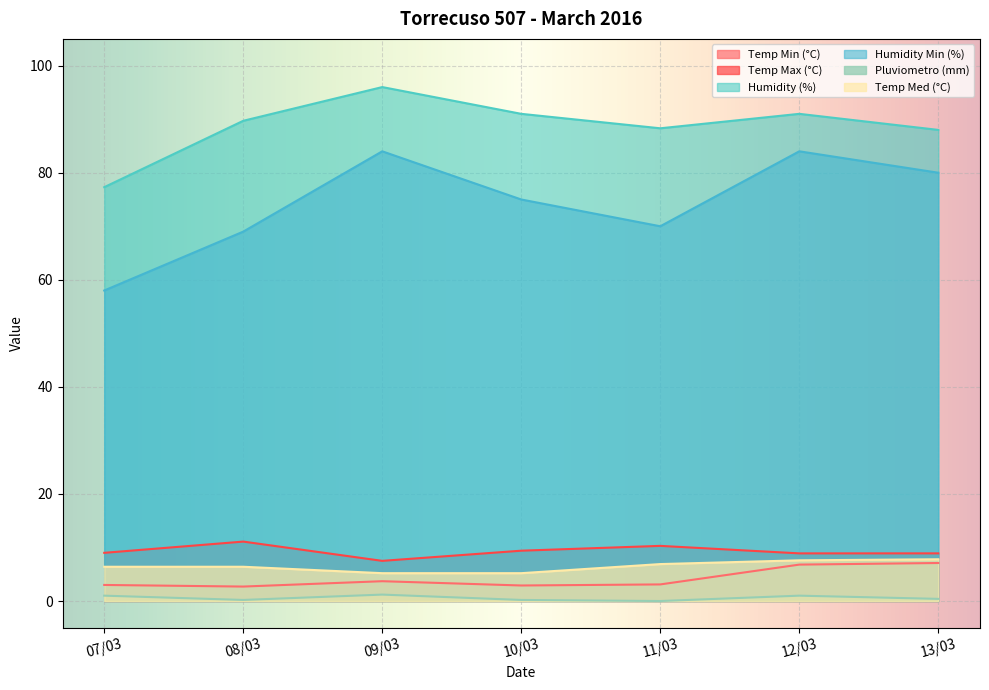

In Pluviometro (mm), how many points are lower than both neighbors (excluding endpoints)?

2